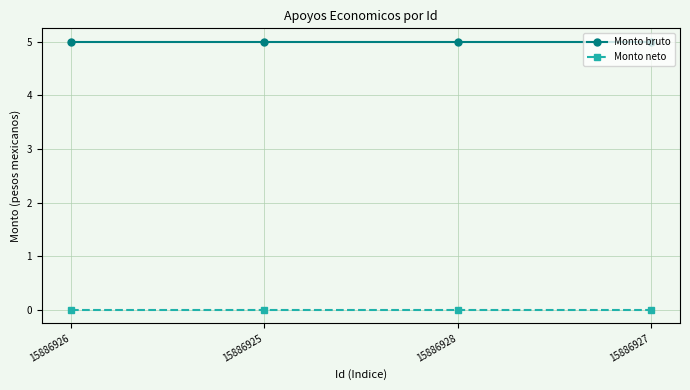

Rank the series by their maximum value, from highest to lowest.

Monto bruto, Monto neto